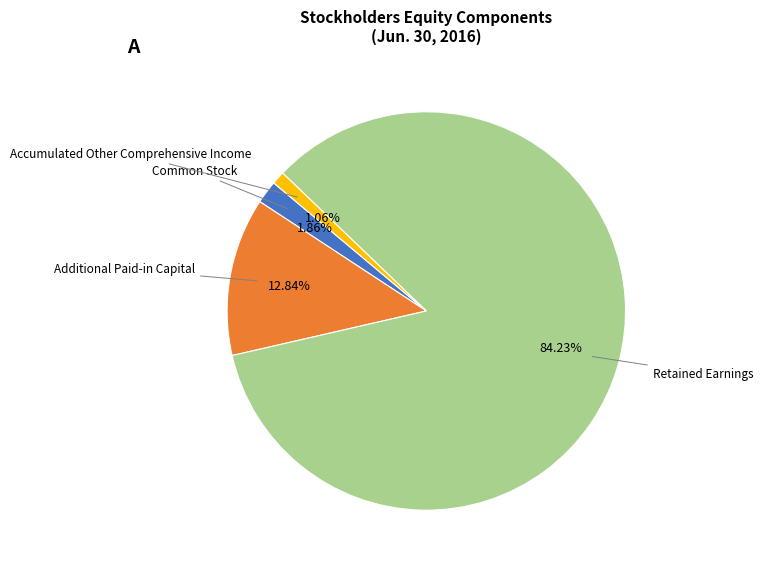

Is there any slice that represents more than half of the pie?

Yes